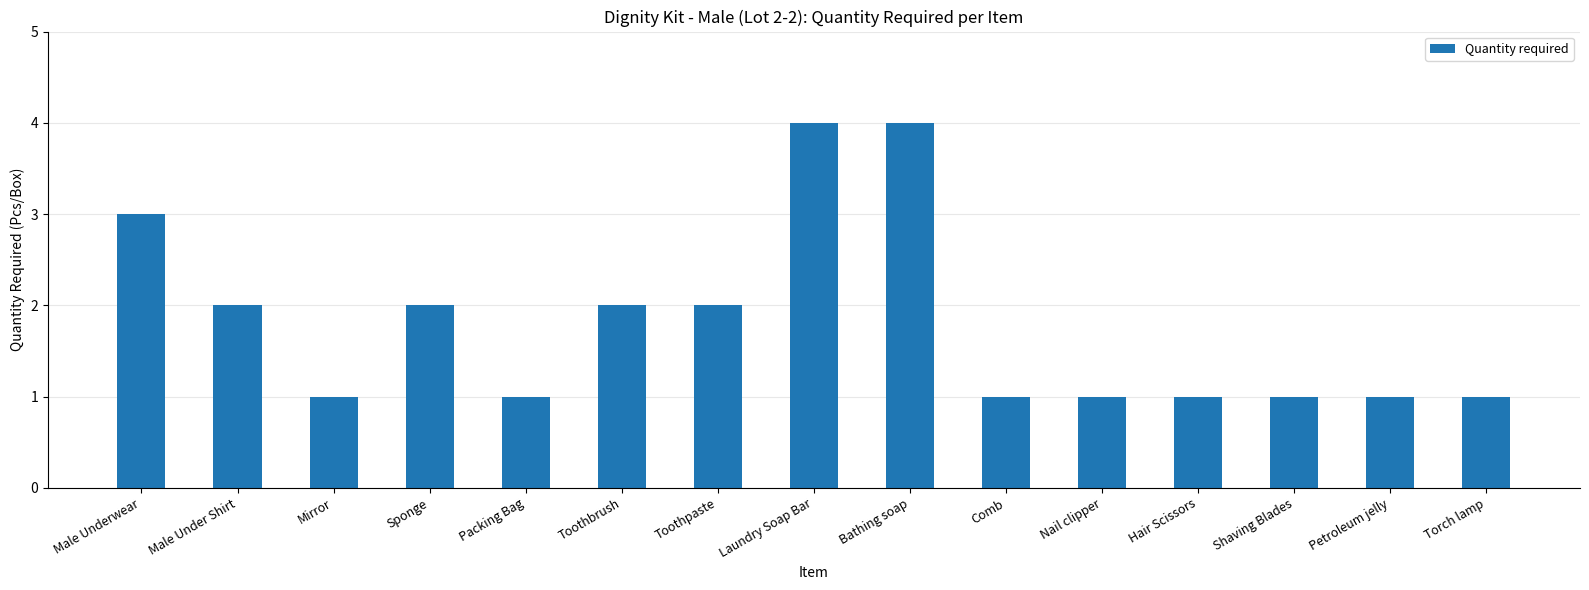

What is the difference between the maximum and minimum values?

3